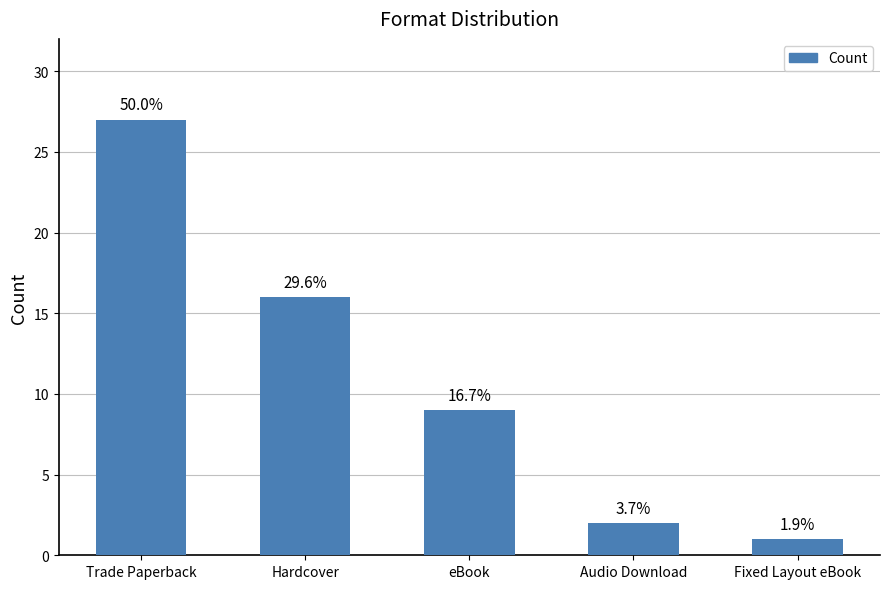

What is the value of the 5th bar from the left?

1